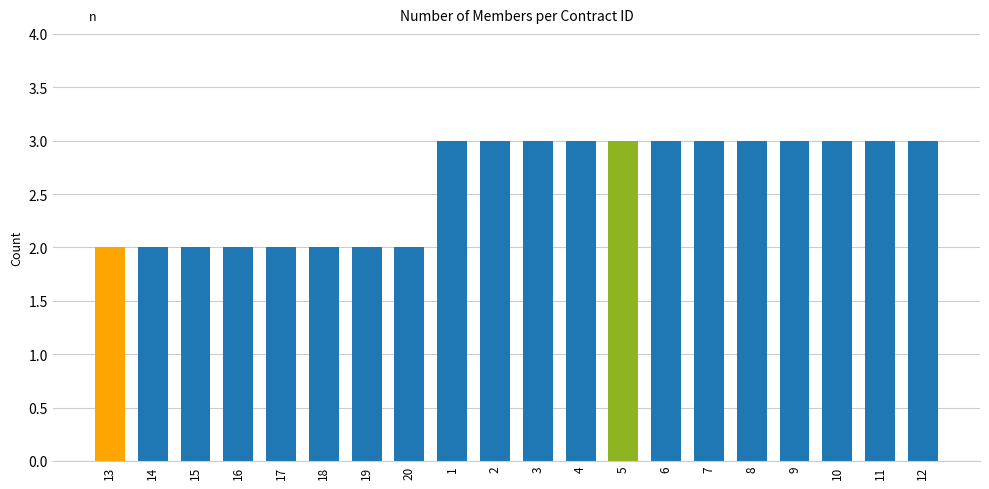

True or false: the data shows 2 at 5.

False